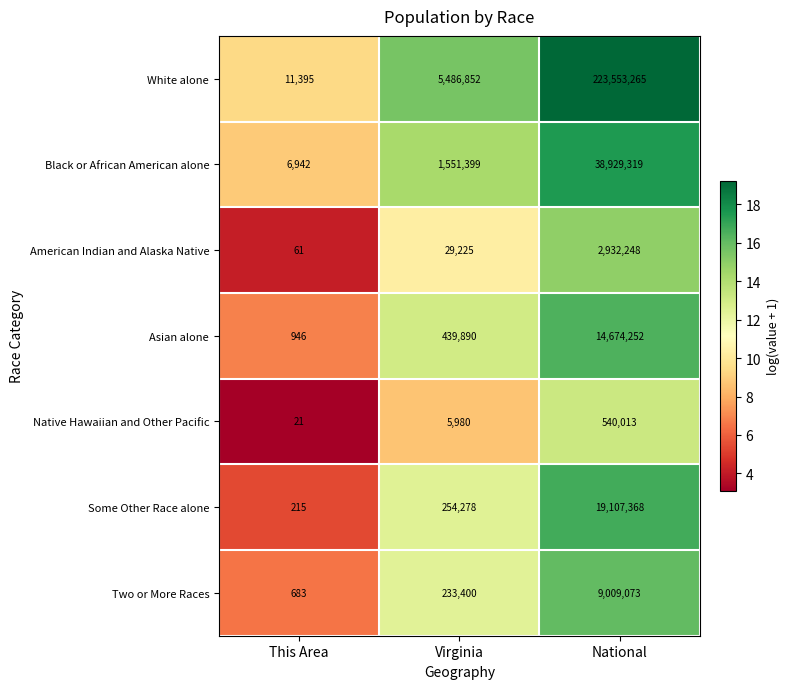

List the labels in order of White alone value, smallest first.

This Area, Virginia, National